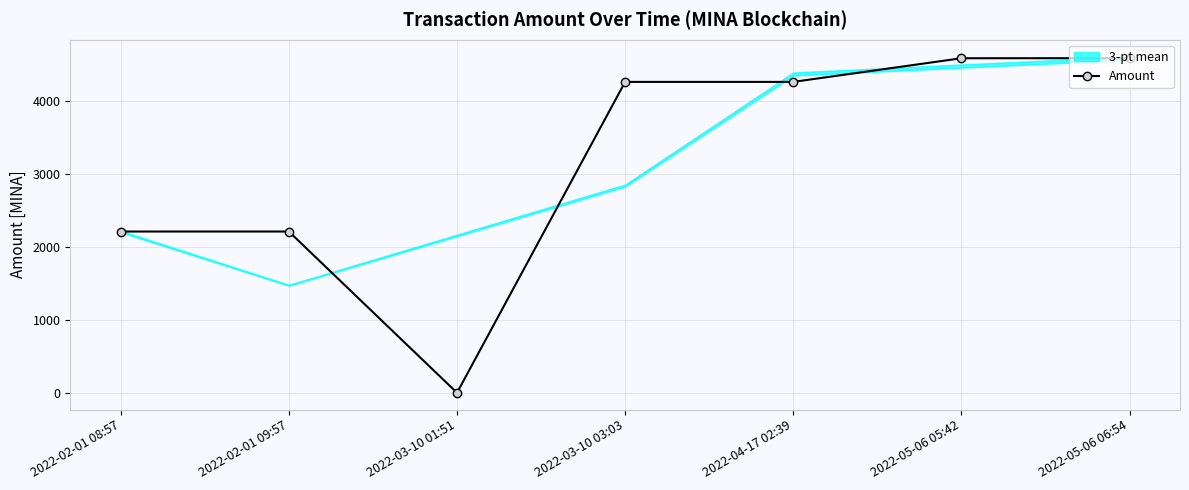

What is the value of the 6th point from the left?

4589.9